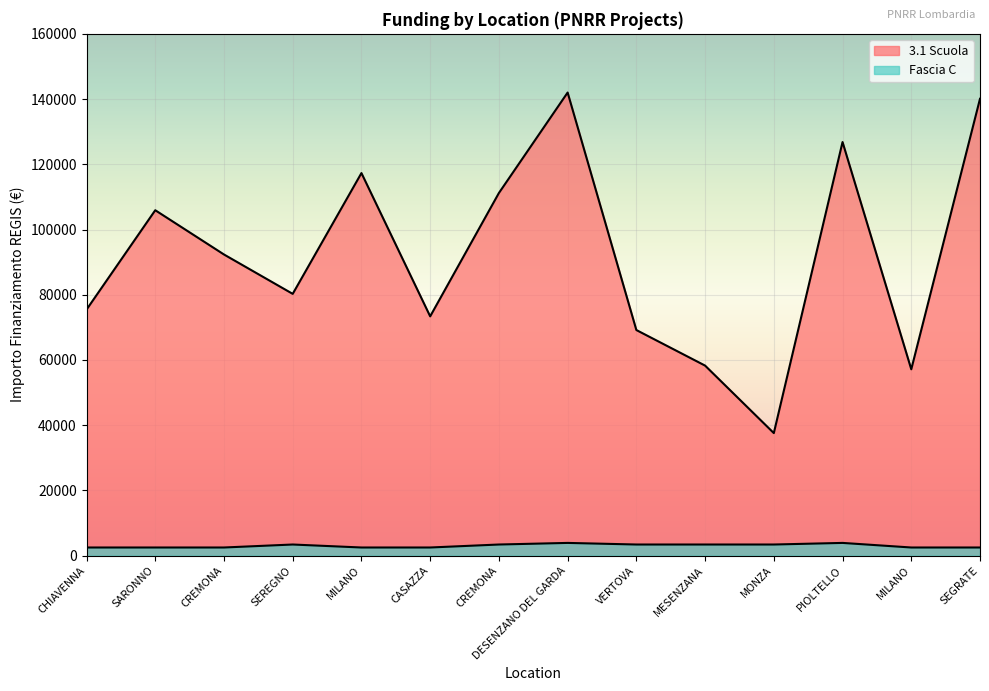

Reading right to left, list all the values displayed in this chart.

3.1 Scuola: SEGRATE=140087.5	MILANO=57143.9	PIOLTELLO=126823.9	MONZA=37577.6	MESENZANA=58273.5	VERTOVA=69180.1	DESENZANO DEL GARDA=142004.3	CREMONA=111198.7	CASAZZA=73375.7	MILANO=117311.1	SEREGNO=80270.1	CREMONA=92341.9	SARONNO=105915.0	CHIAVENNA=75442.6
Fascia C: SEGRATE=2498.0	MILANO=2498.0	PIOLTELLO=3903.0	MONZA=3413.0	MESENZANA=3413.0	VERTOVA=3413.0	DESENZANO DEL GARDA=3903.0	CREMONA=3413.0	CASAZZA=2498.0	MILANO=2498.0	SEREGNO=3413.0	CREMONA=2498.0	SARONNO=2498.0	CHIAVENNA=2498.0